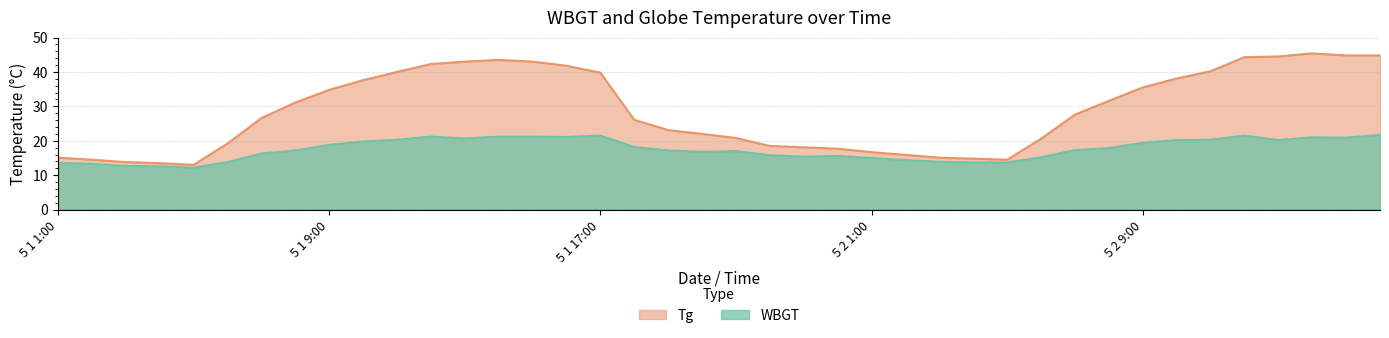

What are all the series names shown in the legend?

Tg, WBGT